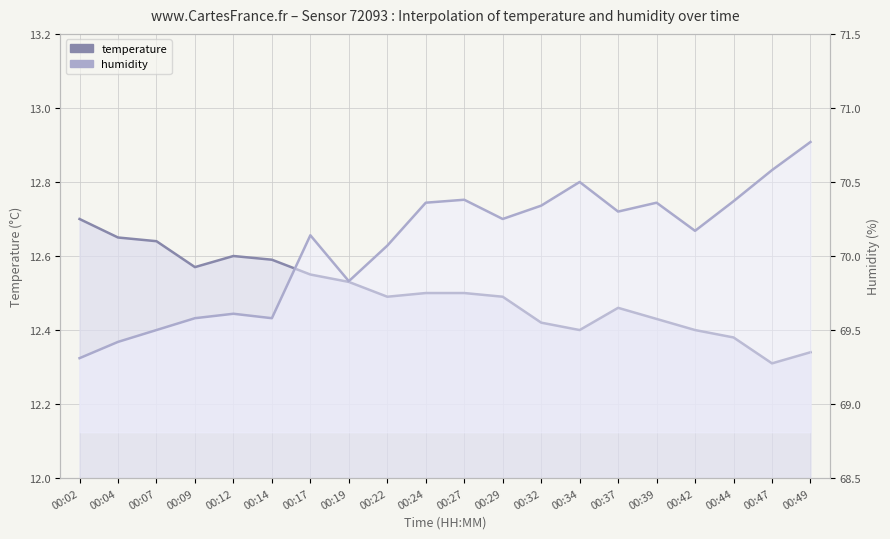

Rank the categories by humidity value from highest to lowest.

00:49, 00:47, 00:34, 00:27, 00:44, 00:24, 00:39, 00:32, 00:37, 00:29, 00:42, 00:17, 00:22, 00:19, 00:12, 00:09, 00:14, 00:07, 00:04, 00:02